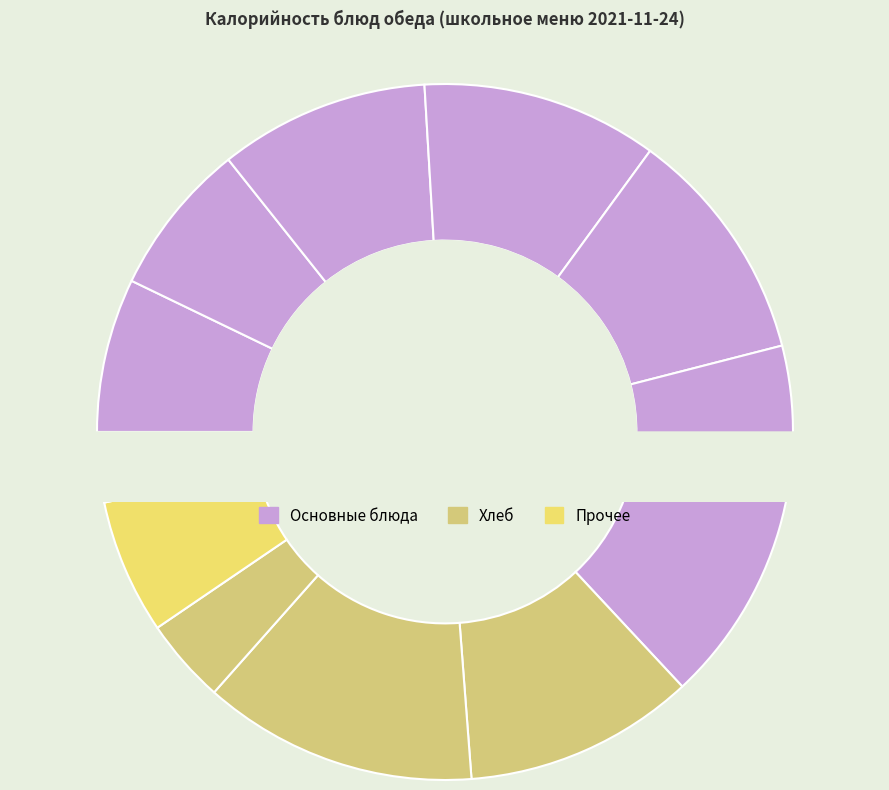

Does Сыр твердый represent more than half of the total?

No